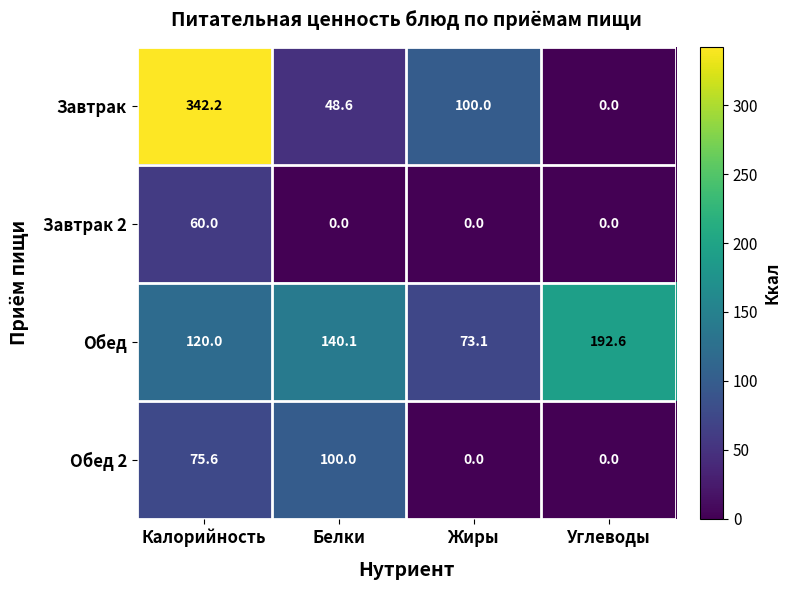

Between Калорийность and Углеводы, which series saw the biggest shift?

Завтрак